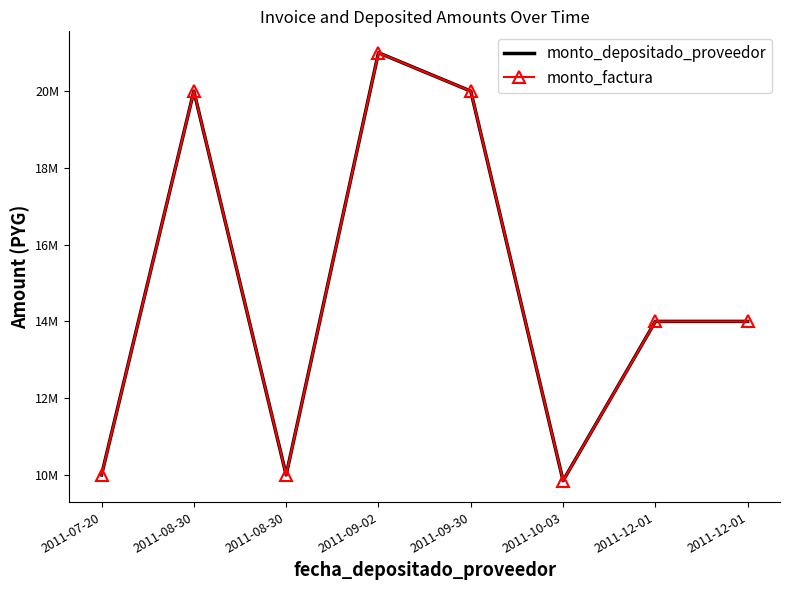

What are all the series names shown in the legend?

monto_depositado_proveedor, monto_factura